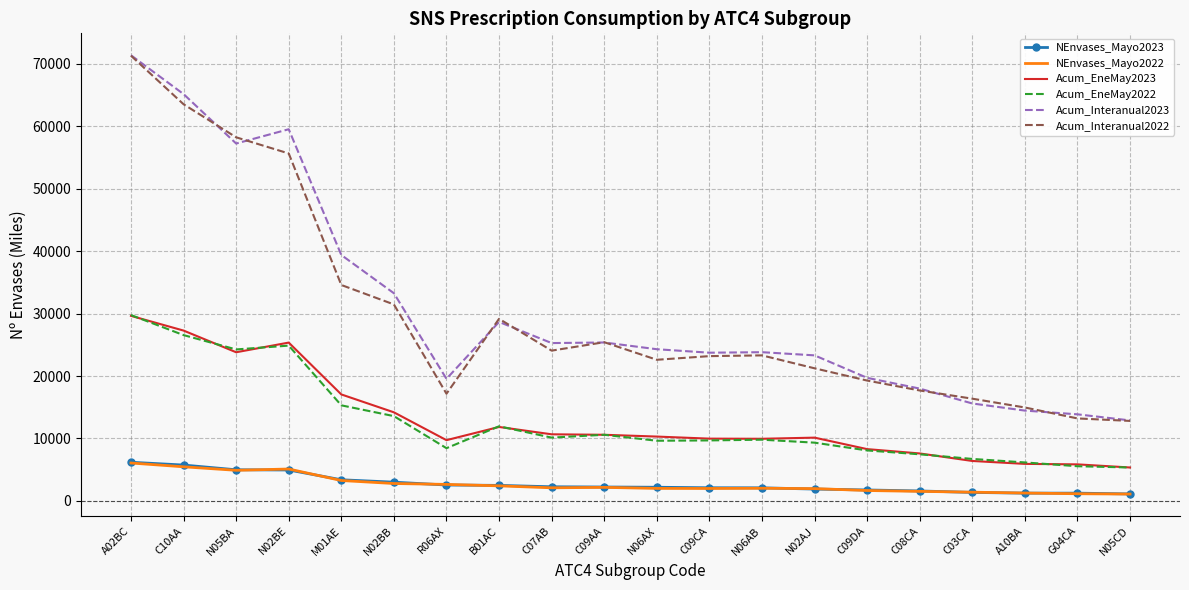

The value of Acum_EneMay2023 at A02BC is 39956.8. True or false?

False